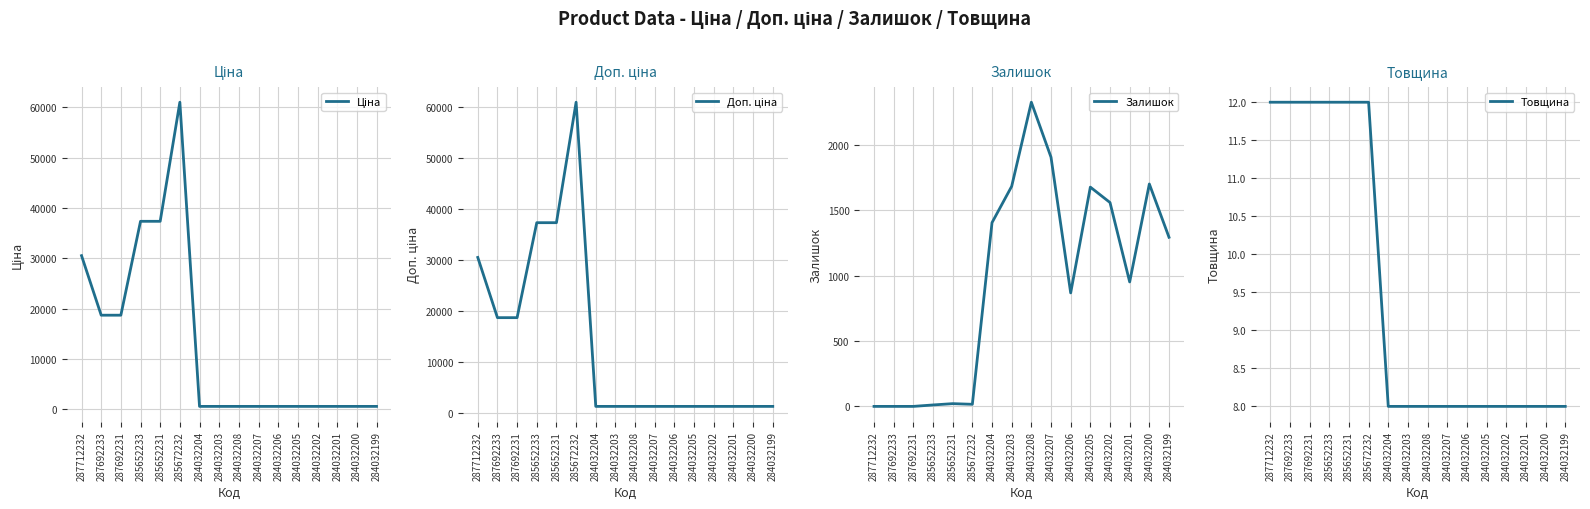

What position from the right is 284032206?

6